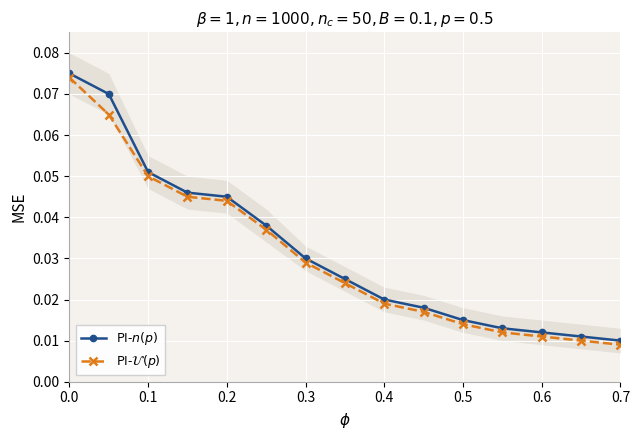

List the series in order of their peak value, highest first.

PI-$n(p)$, PI-$\mathcal{U}(p)$